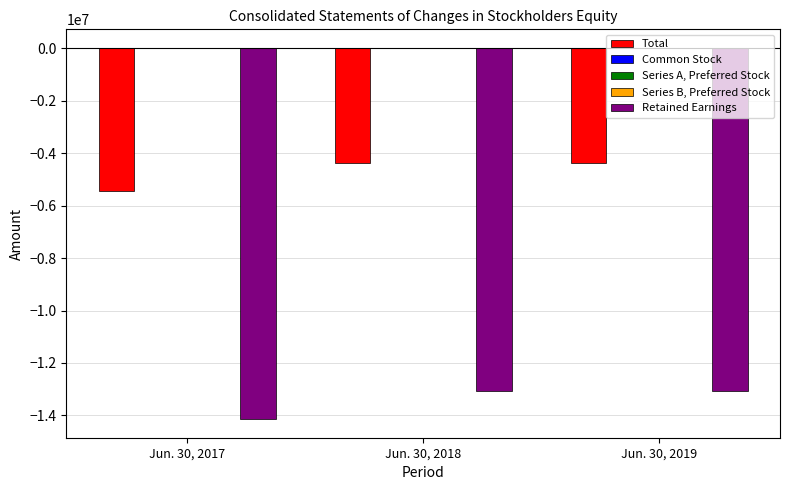

Where is Retained Earnings nearest to the value -13598900?

Jun. 30, 2019